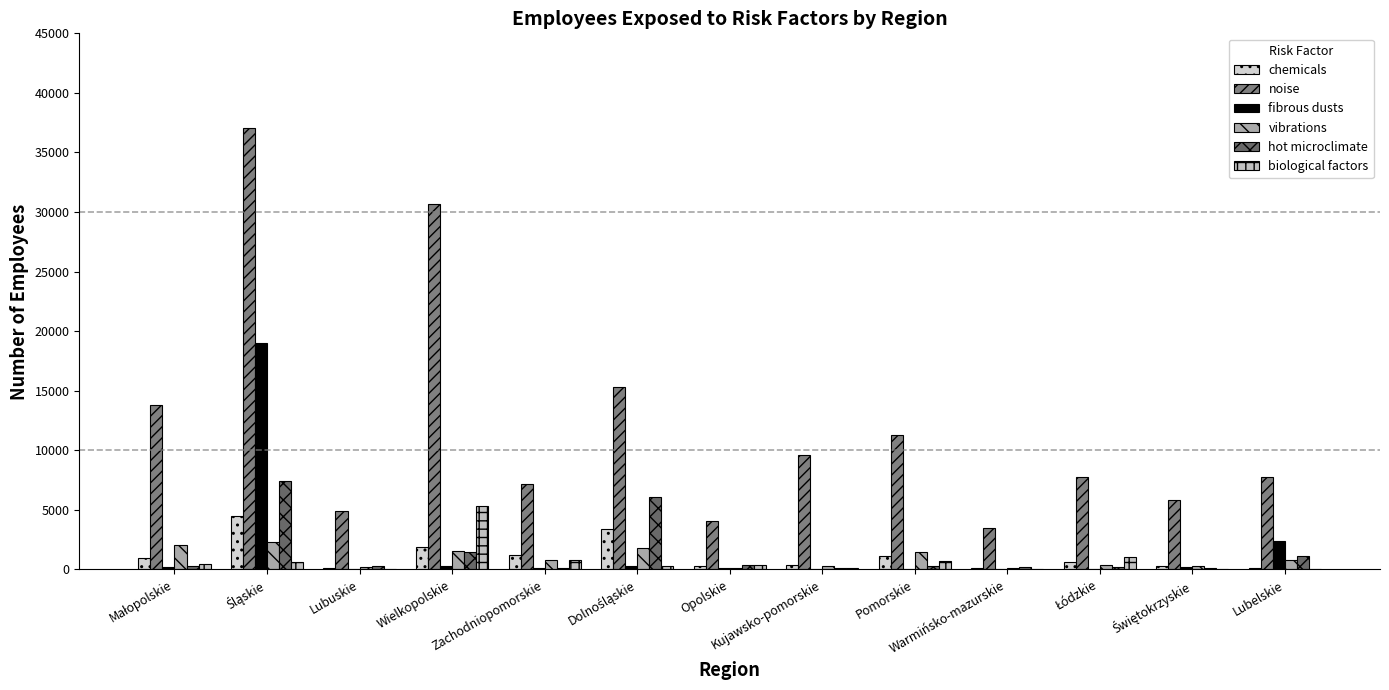

What position from the left is Warmińsko-mazurskie?

10